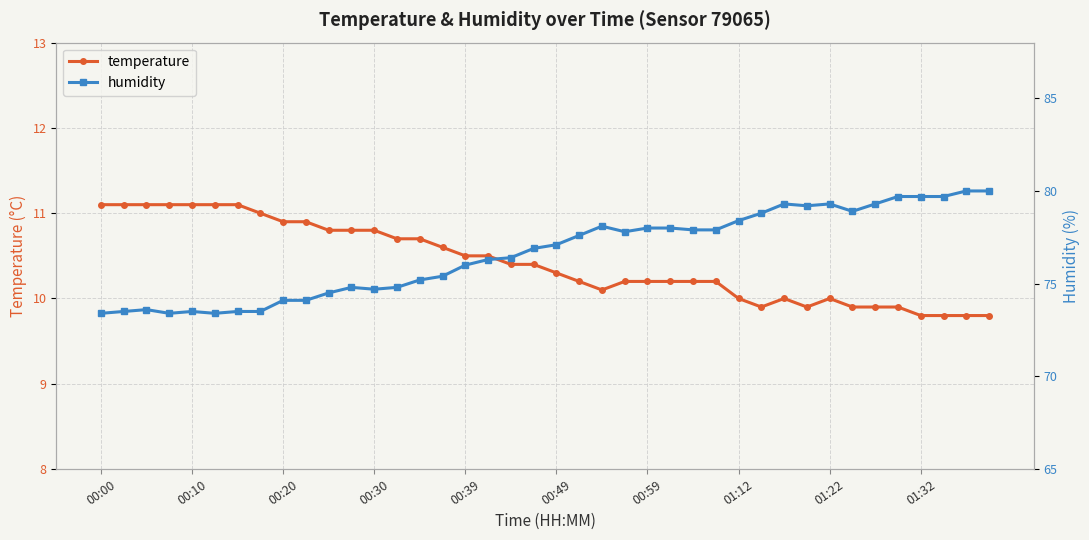

The value of humidity at 25 is 25.4. True or false?

False